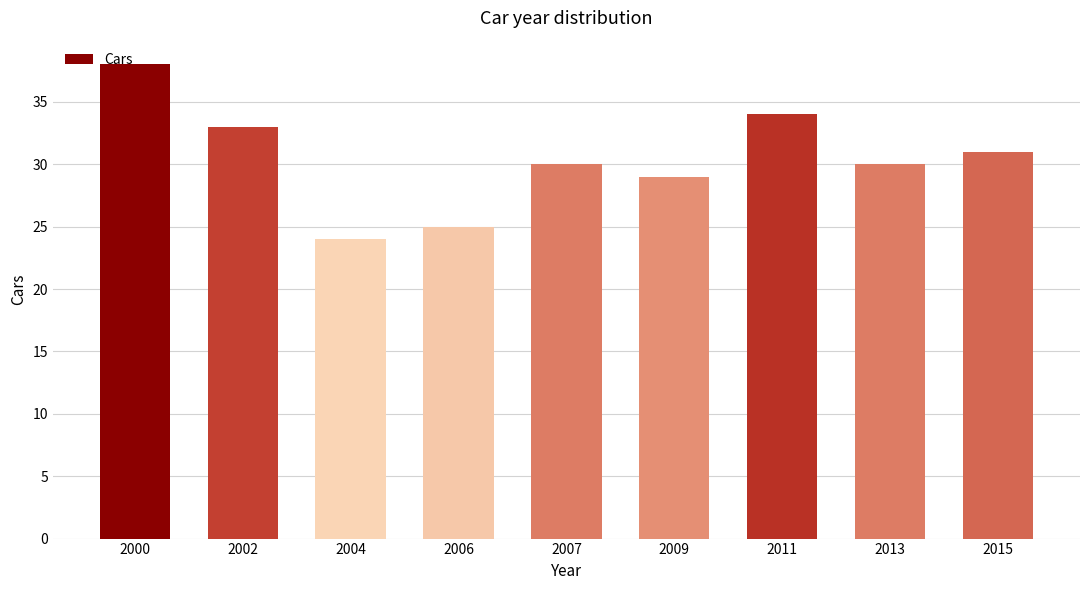

Between 2002 and 2015, which is larger?

2002